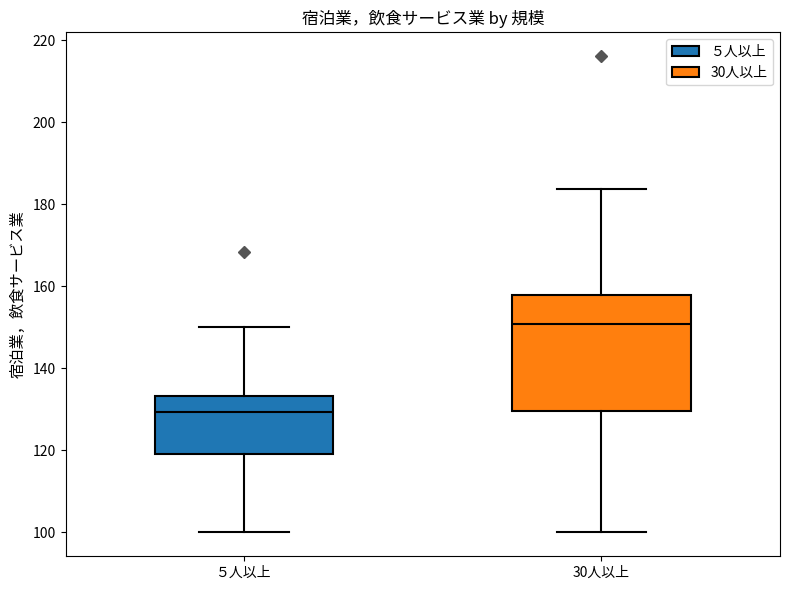

Comparing the boxes themselves (not the whiskers), which one is the tallest?

30人以上